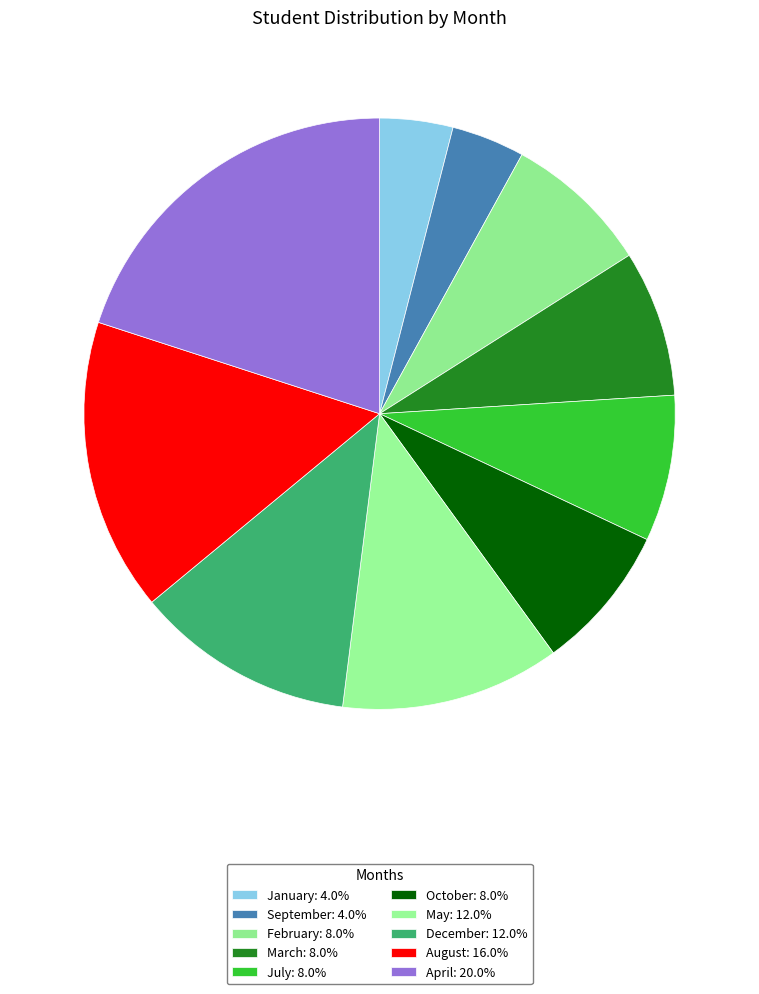

How many segments does this pie chart have?

10